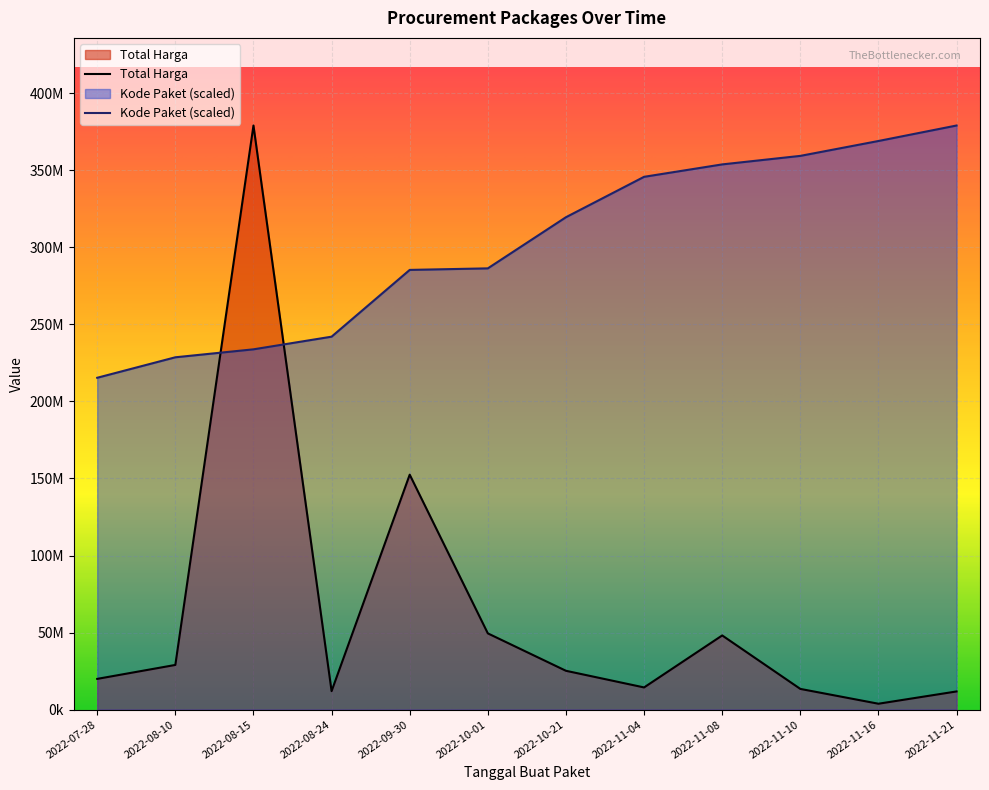

What is the difference between the Total Harga values at 2022-11-21 and 2022-08-24?

200000.0